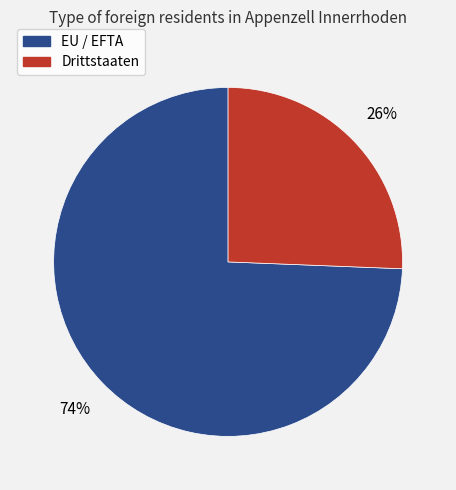

What is the largest slice in the pie chart?

EU / EFTA